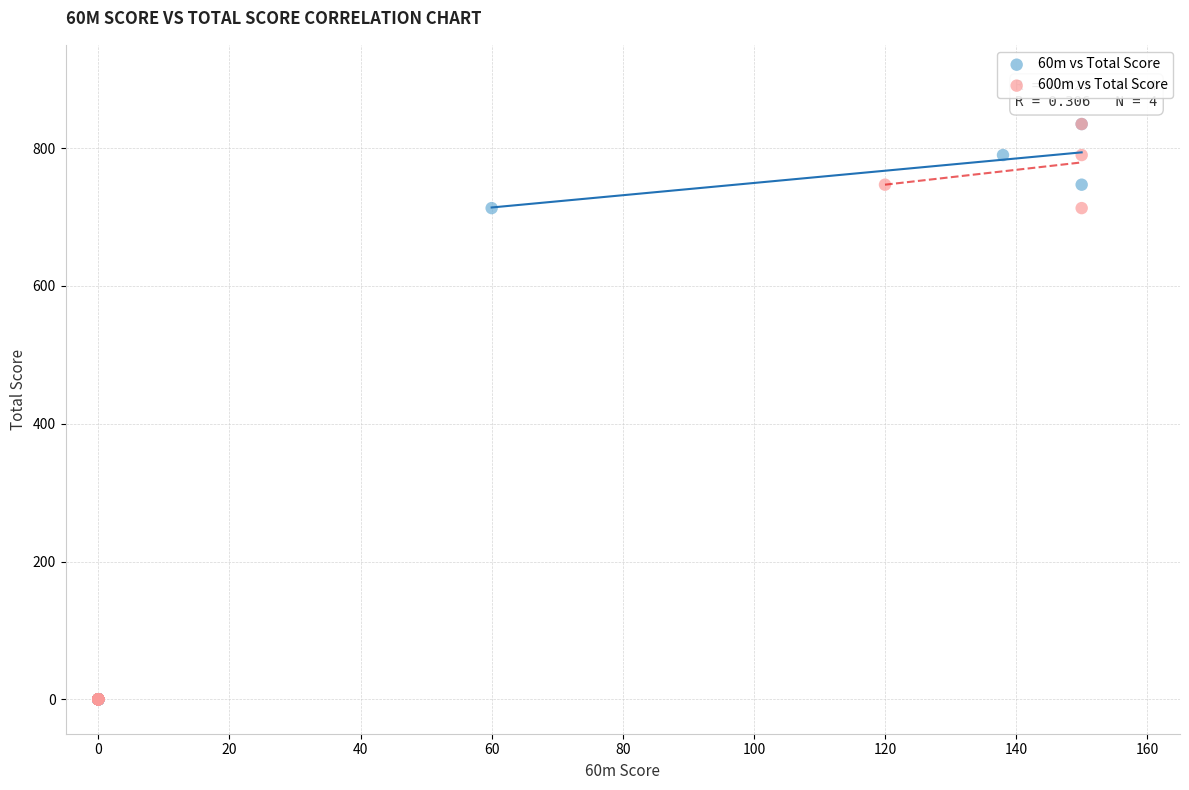

What are all the series names shown in the legend?

60m vs Total Score, 600m vs Total Score